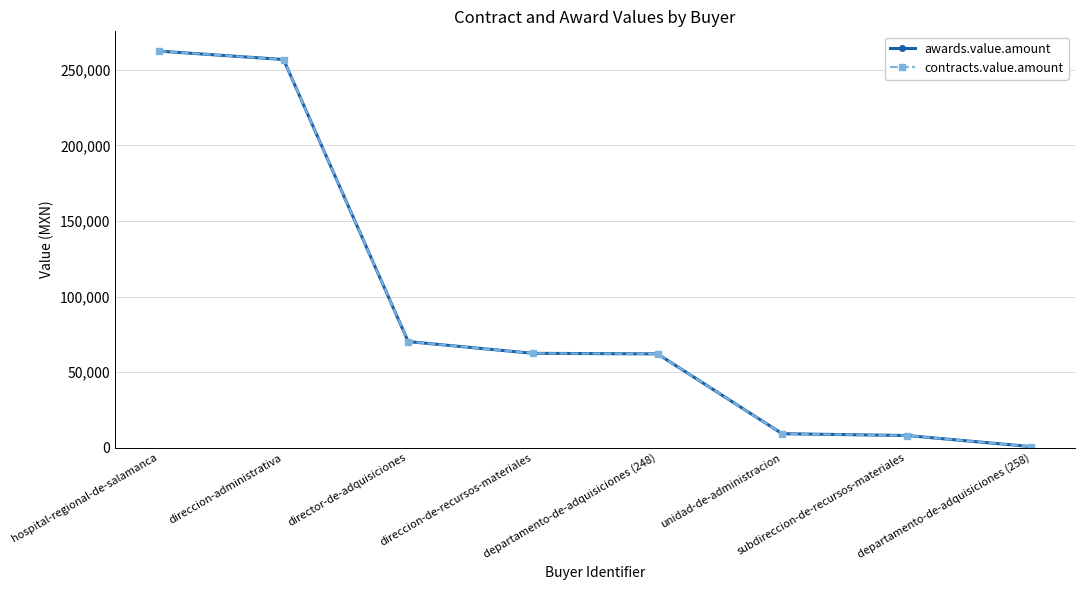

What is the difference between the second highest and second lowest values in the awards.value.amount series?

248702.7